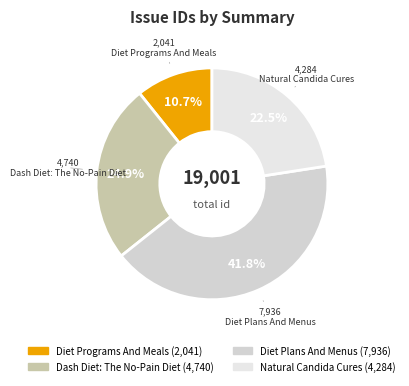

To the nearest percent, what is the difference between the largest and smallest slice percentages?

31%